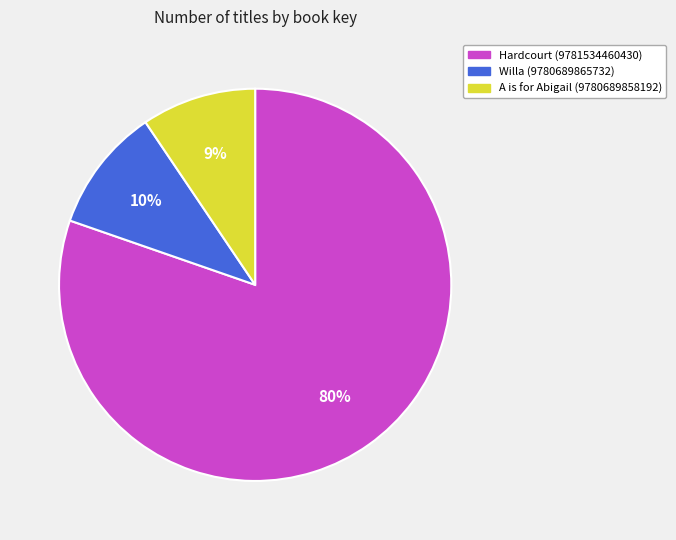

Does Hardcourt (9781534460430) account for over 50% of the chart?

Yes